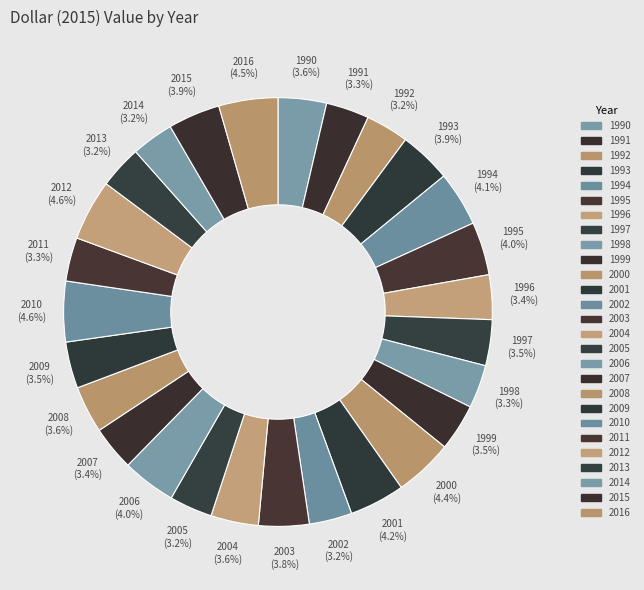

Is 2000 the majority of the pie?

No